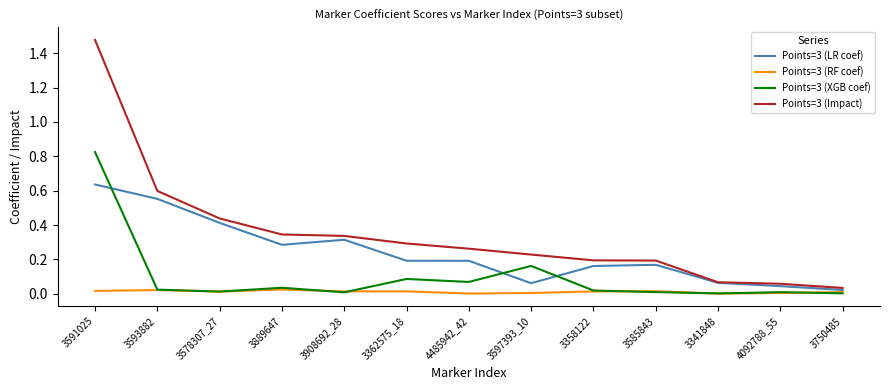

Which series has the widest spread of values?

Points=3 (Impact)